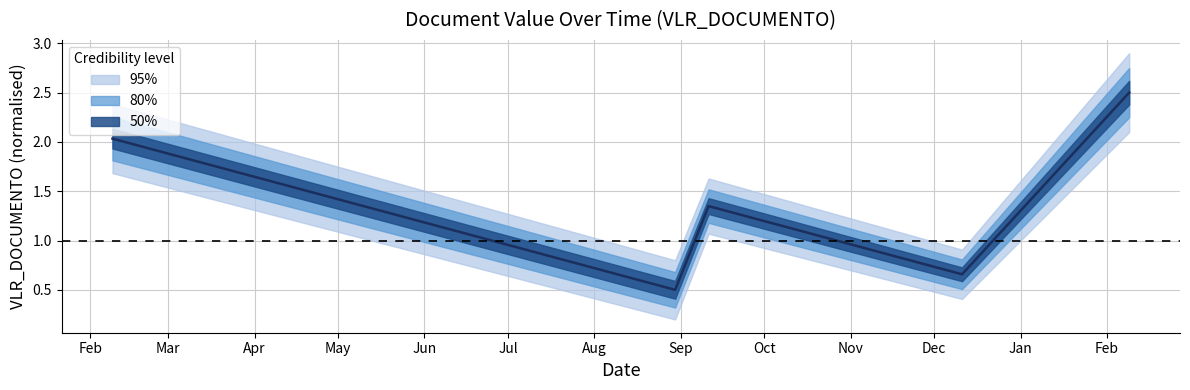

Reading left to right, extract all data points from this chart.

2.0	0.5	1.3	0.7	2.5